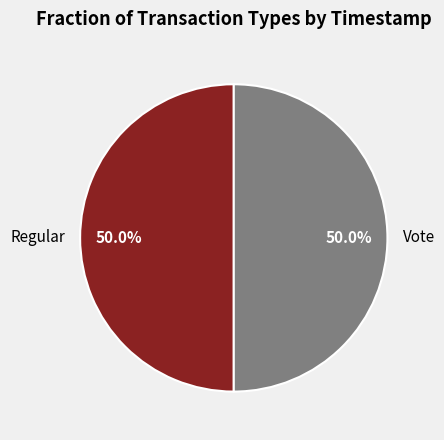

Approximately how many times larger is the value at Vote compared to Regular?

1.0